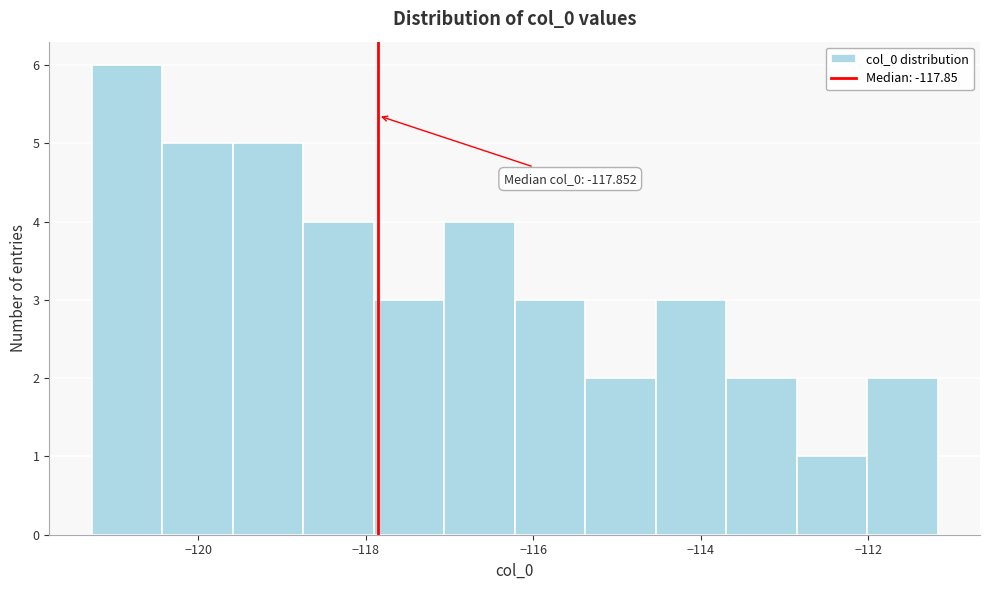

Which range on the x-axis has the tallest bar?

-121.2 to -120.4